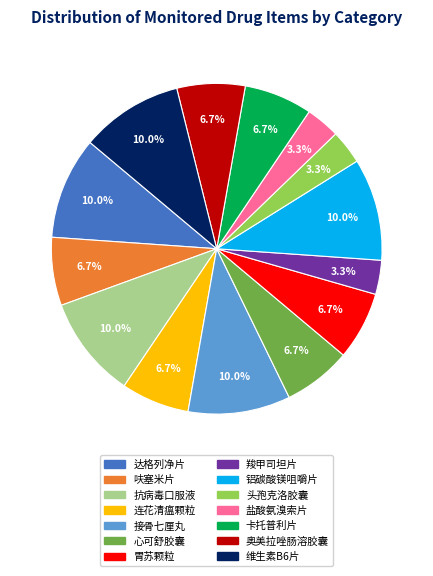

What percentage is NOT represented by 维生素B6片?

90.0%